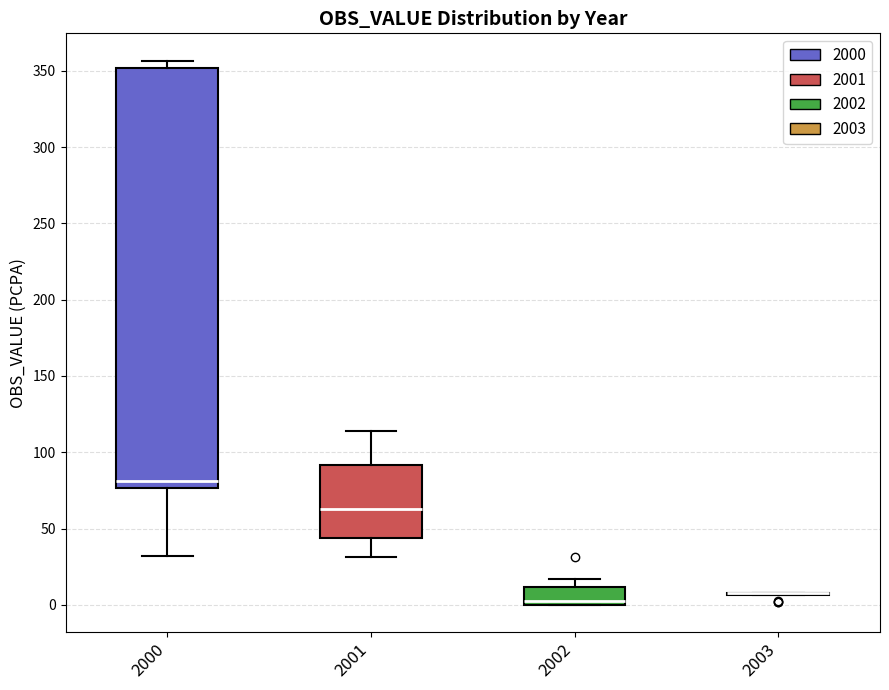

Which box is the tallest, from its lower edge to its upper edge?

2000